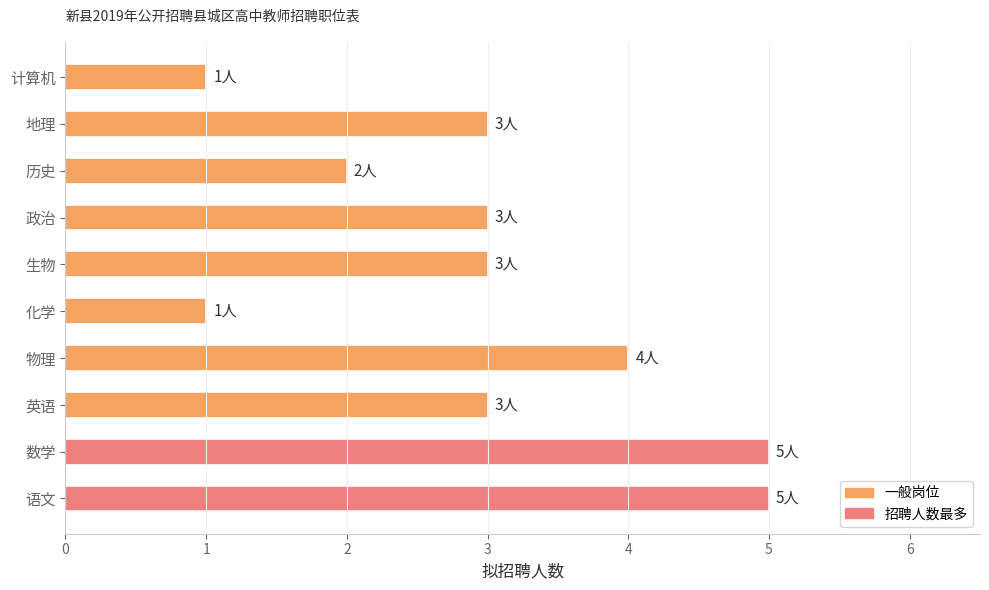

What is the sum of the values at 历史 and 计算机?

3